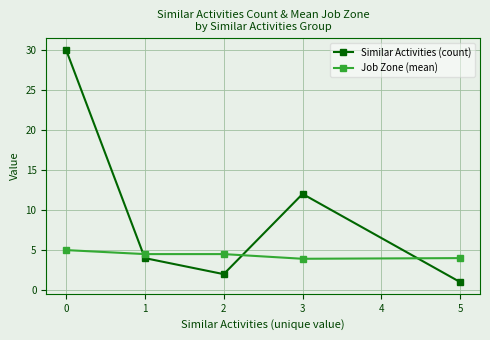

Where is the first local minimum for Similar Activities (count)?

2